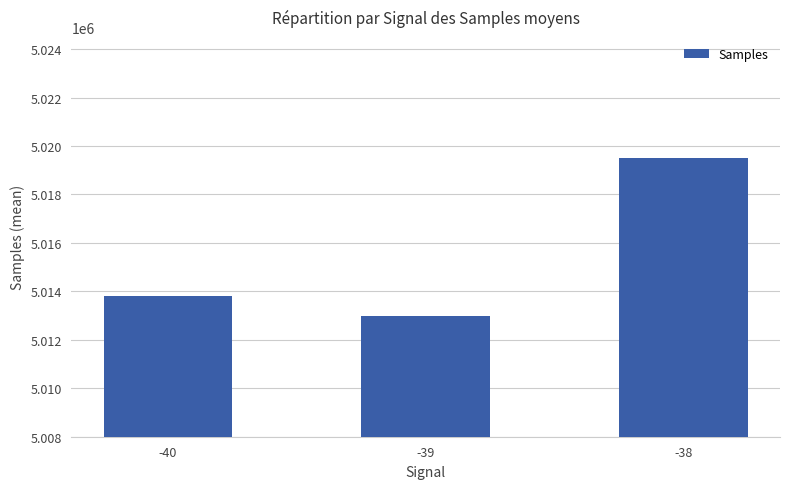

Rank the categories by value from highest to lowest.

-38, -40, -39